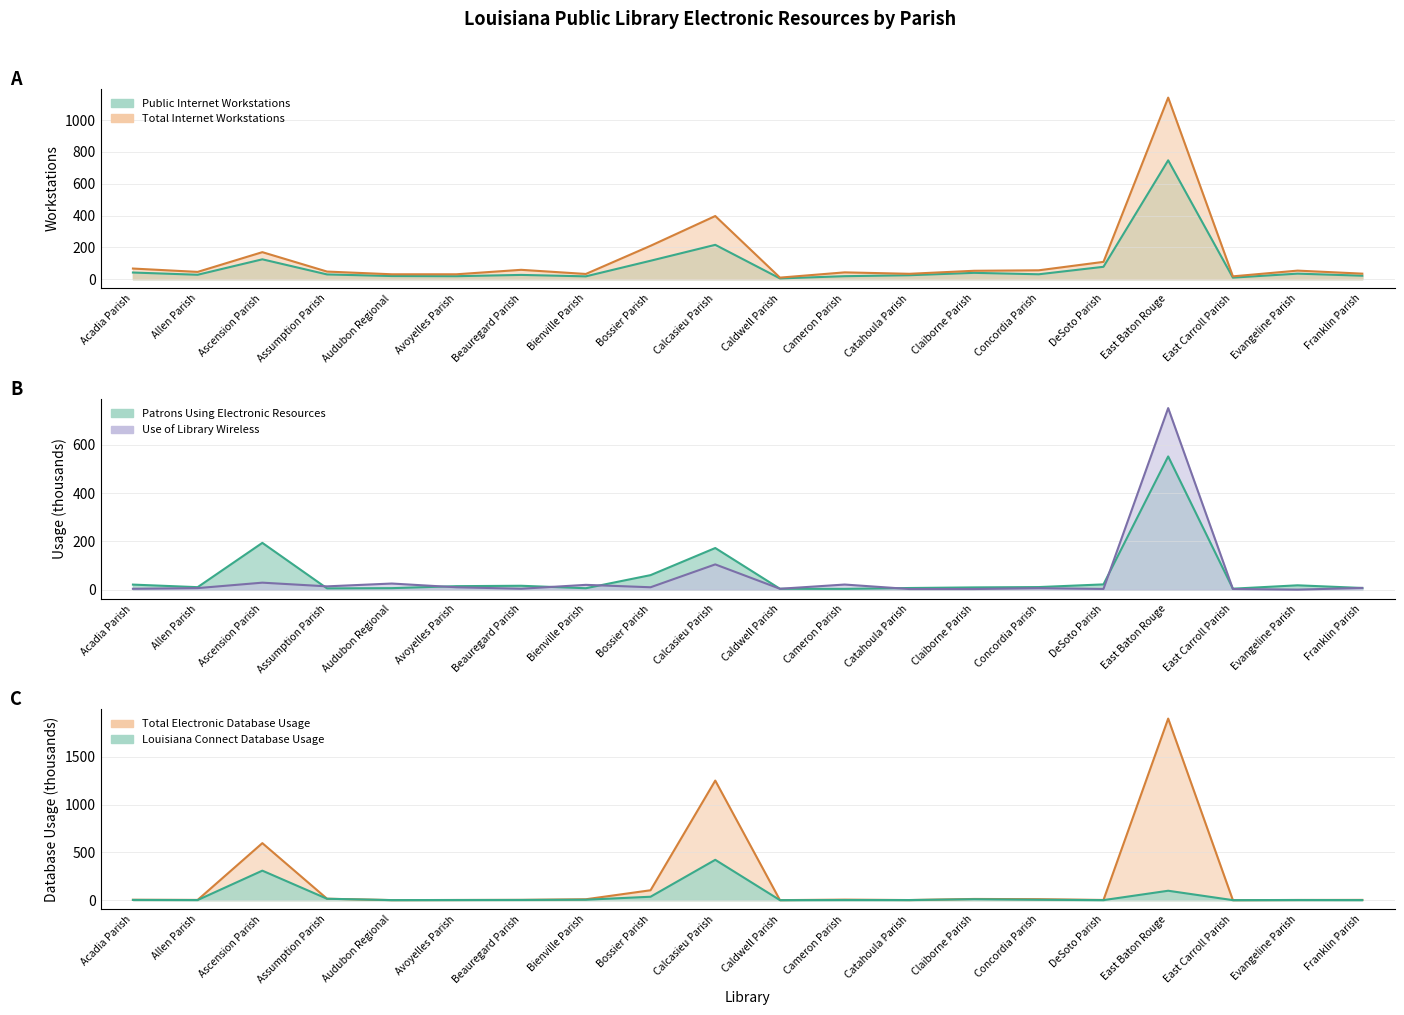

List the labels in order of Public Internet Workstations value, largest first.

East Baton Rouge, Calcasieu Parish, Ascension Parish, Bossier Parish, DeSoto Parish, Acadia Parish, Claiborne Parish, Evangeline Parish, Concordia Parish, Assumption Parish, Allen Parish, Beauregard Parish, Catahoula Parish, Franklin Parish, Audubon Regional, Avoyelles Parish, Cameron Parish, Bienville Parish, East Carroll Parish, Caldwell Parish